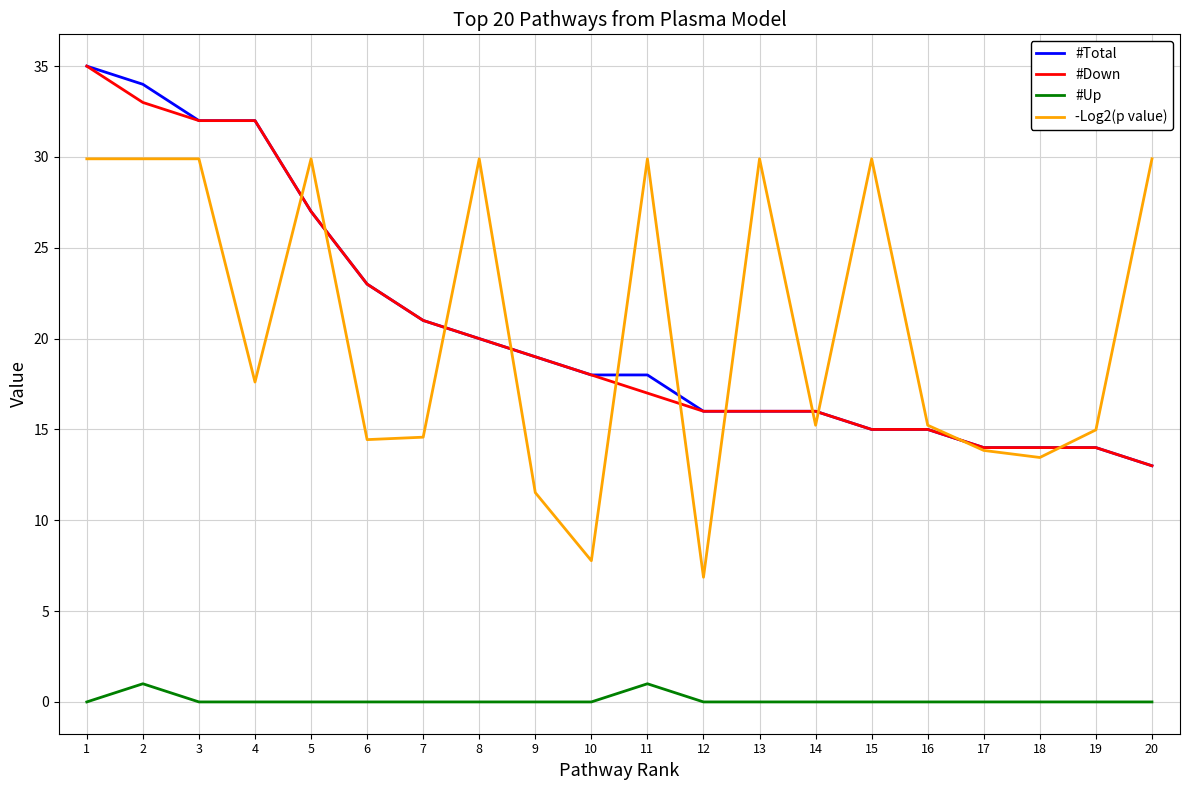

How many lines are shown in the chart?

4